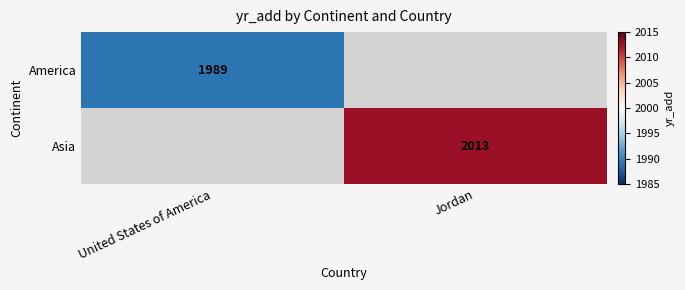

The America series shows 1989 at United States of America. True or false?

True